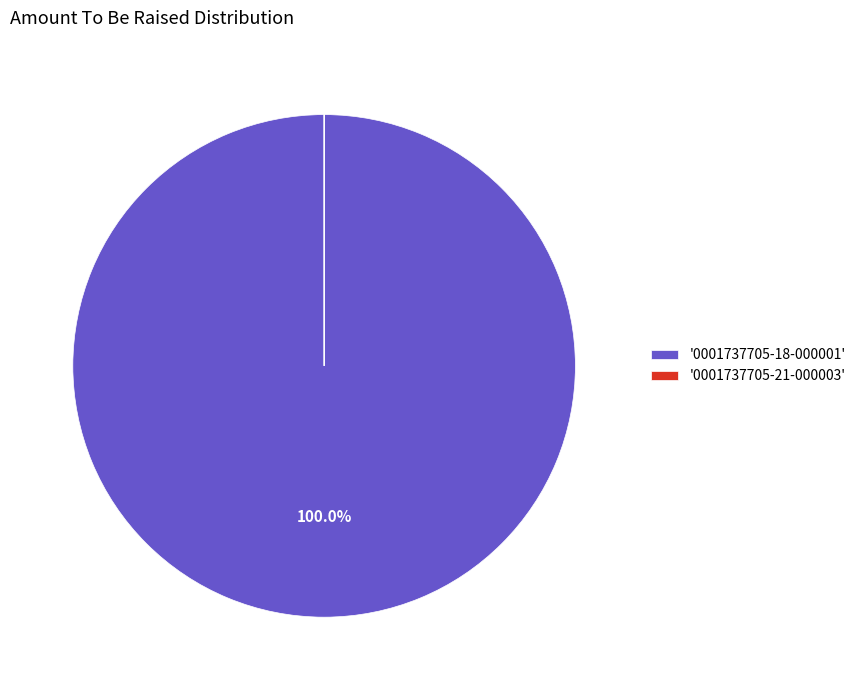

Which slice is the largest?

'0001737705-18-000001'